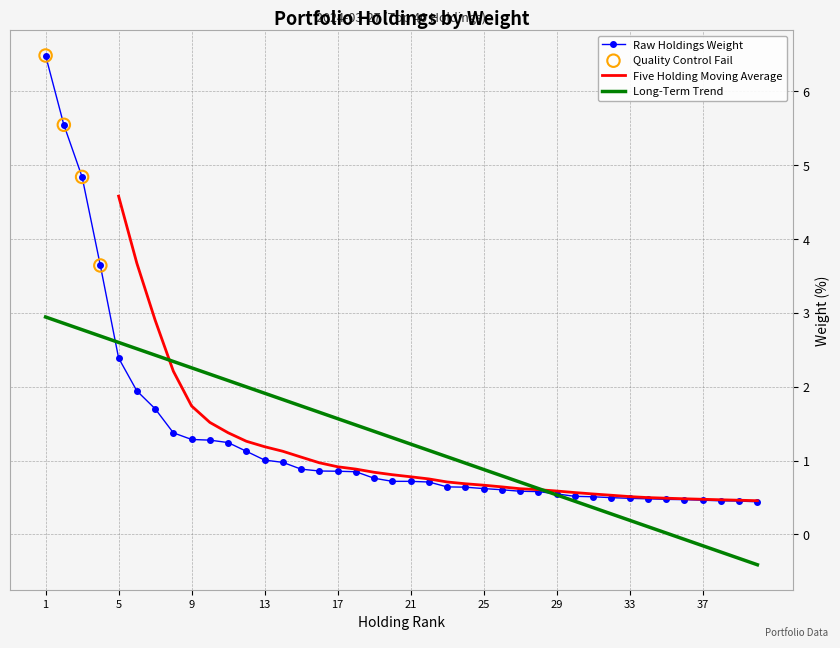

What is the maximum value for Raw Holdings Weight?

6.5